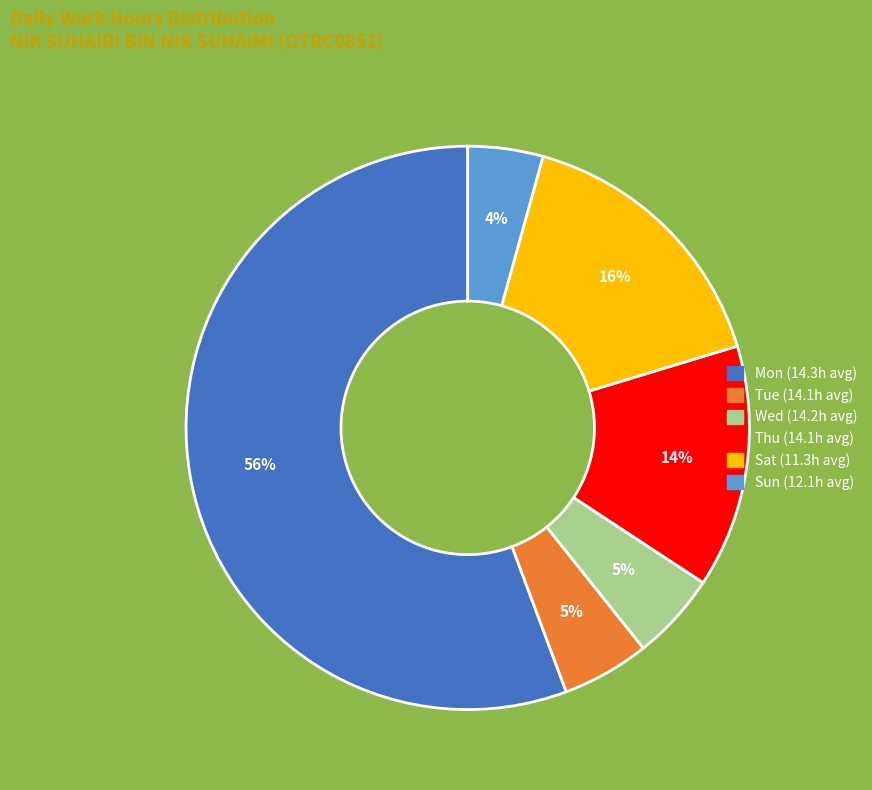

Is there any slice that represents more than half of the pie?

Yes